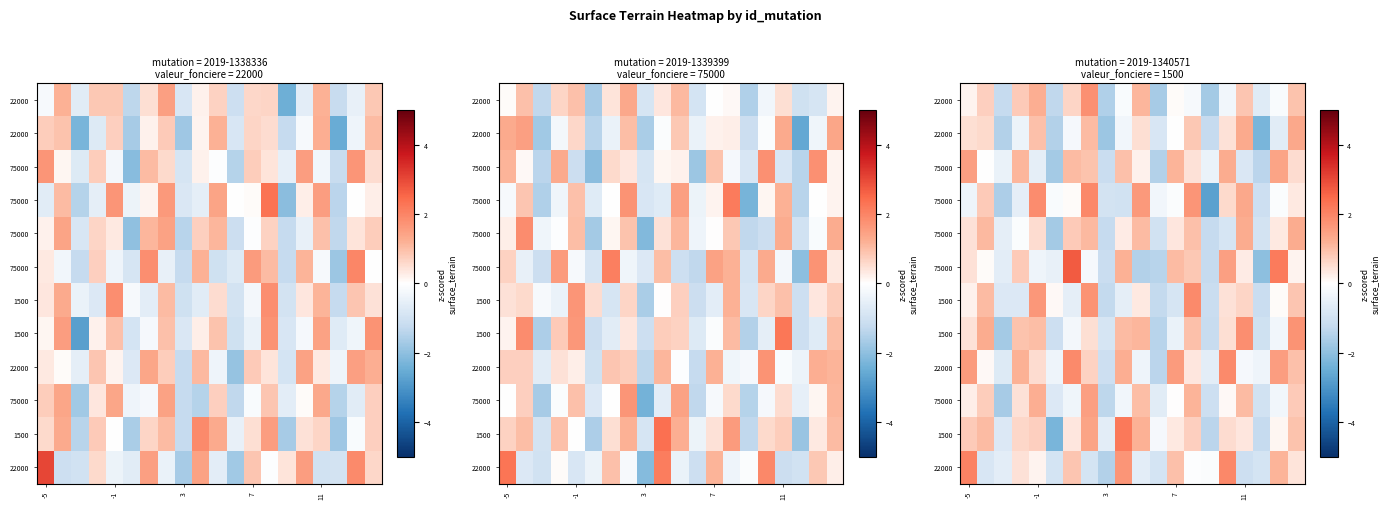

Which has a higher value, 5 or 15?

15